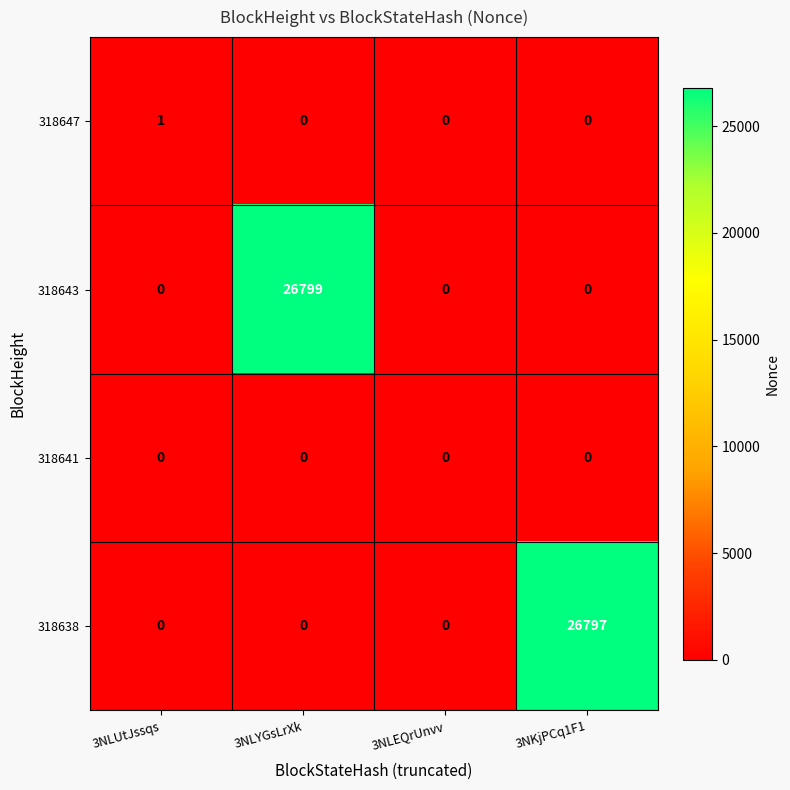

Which series has the widest spread of values?

318643